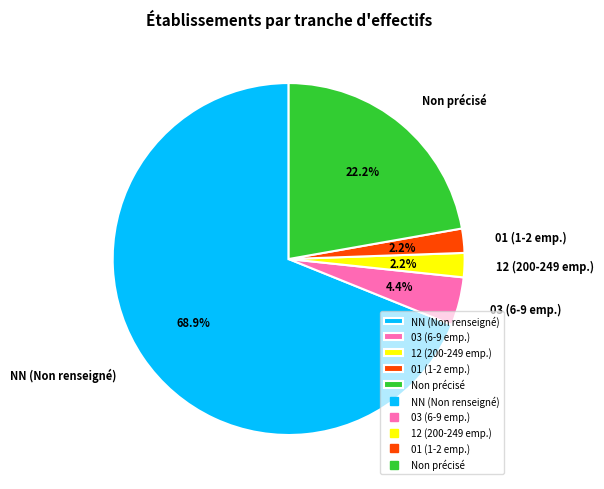

What is the ratio of the value at 01 (1-2 emp.) to the value at 03 (6-9 emp.)?

0.5